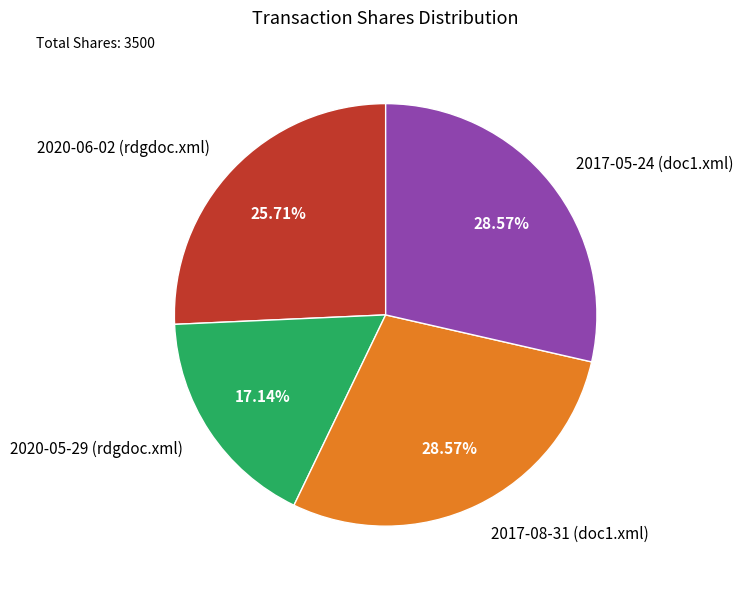

Approximately how many times larger is the value at 2017-08-31 (doc1.xml) compared to 2020-06-02 (rdgdoc.xml)?

1.1